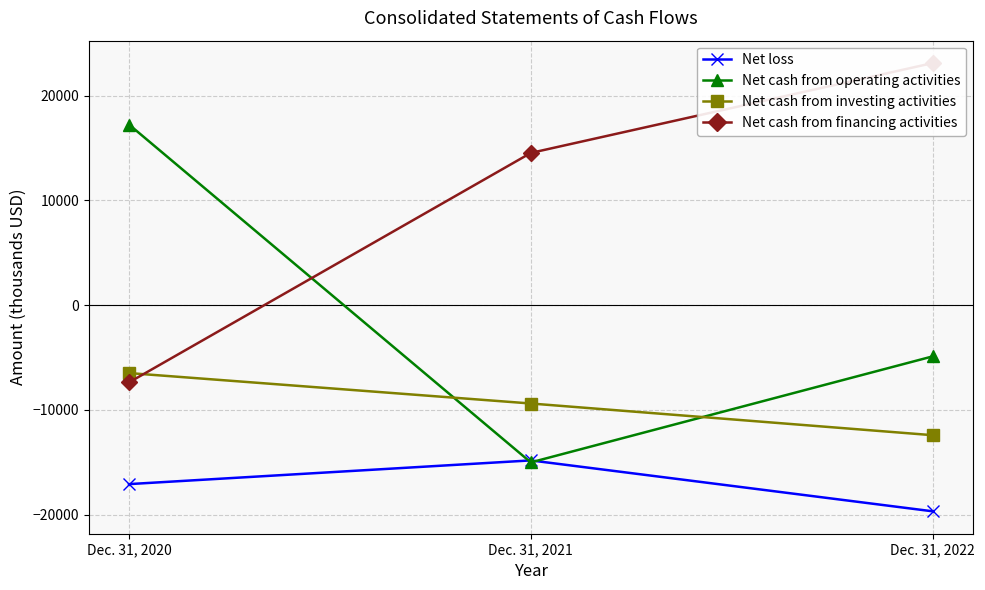

What is the sum of the Net cash from operating activities values at Dec. 31, 2022 and Dec. 31, 2020?

12350